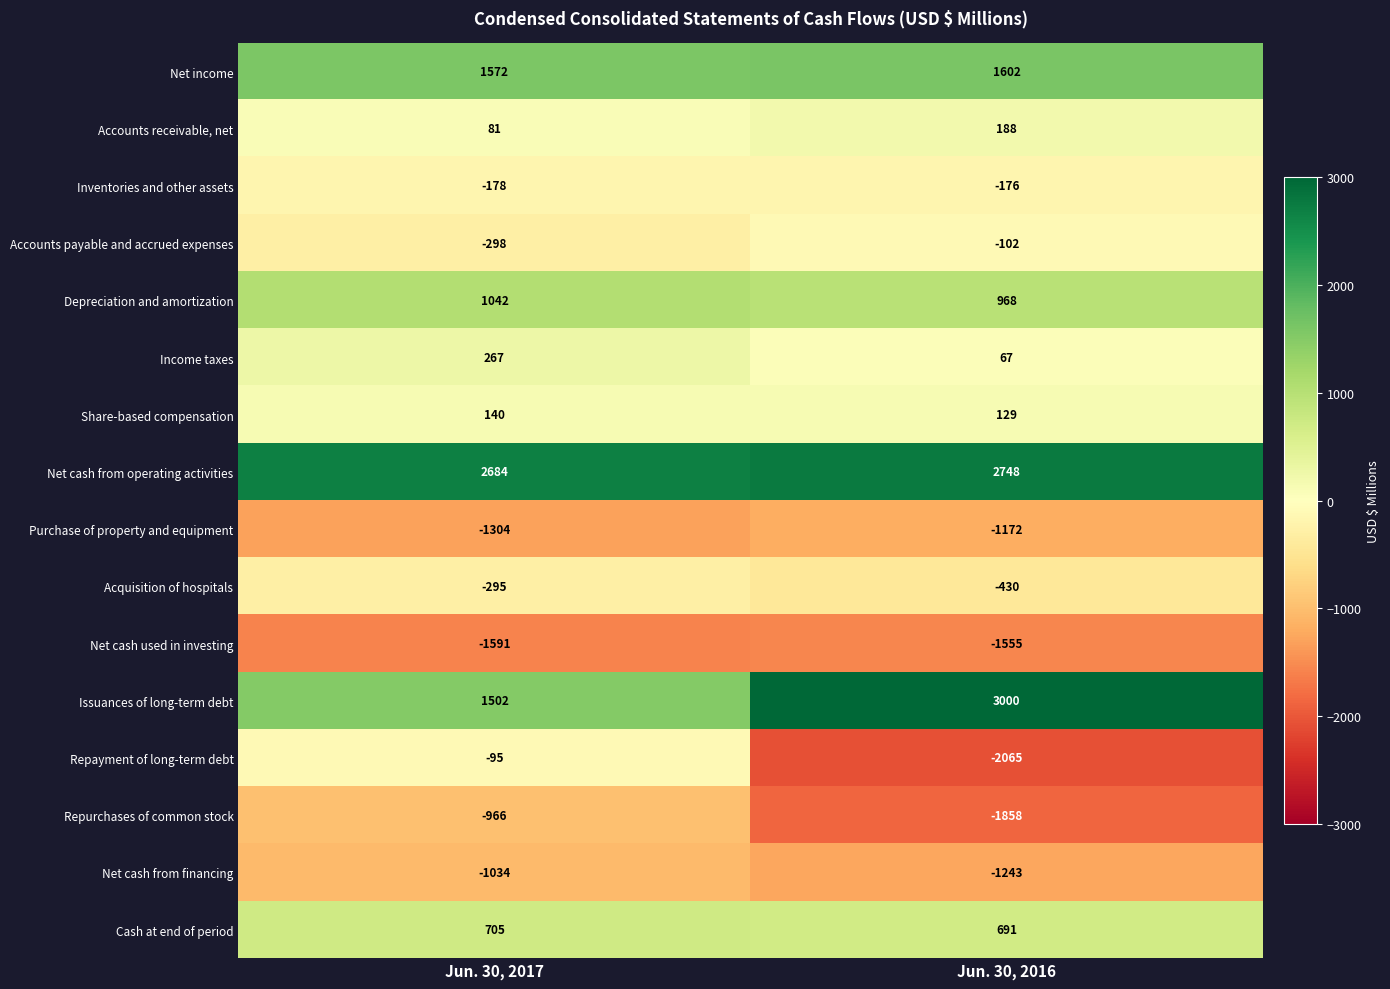

The value of Net cash from financing at Jun. 30, 2017 is -1752. True or false?

False